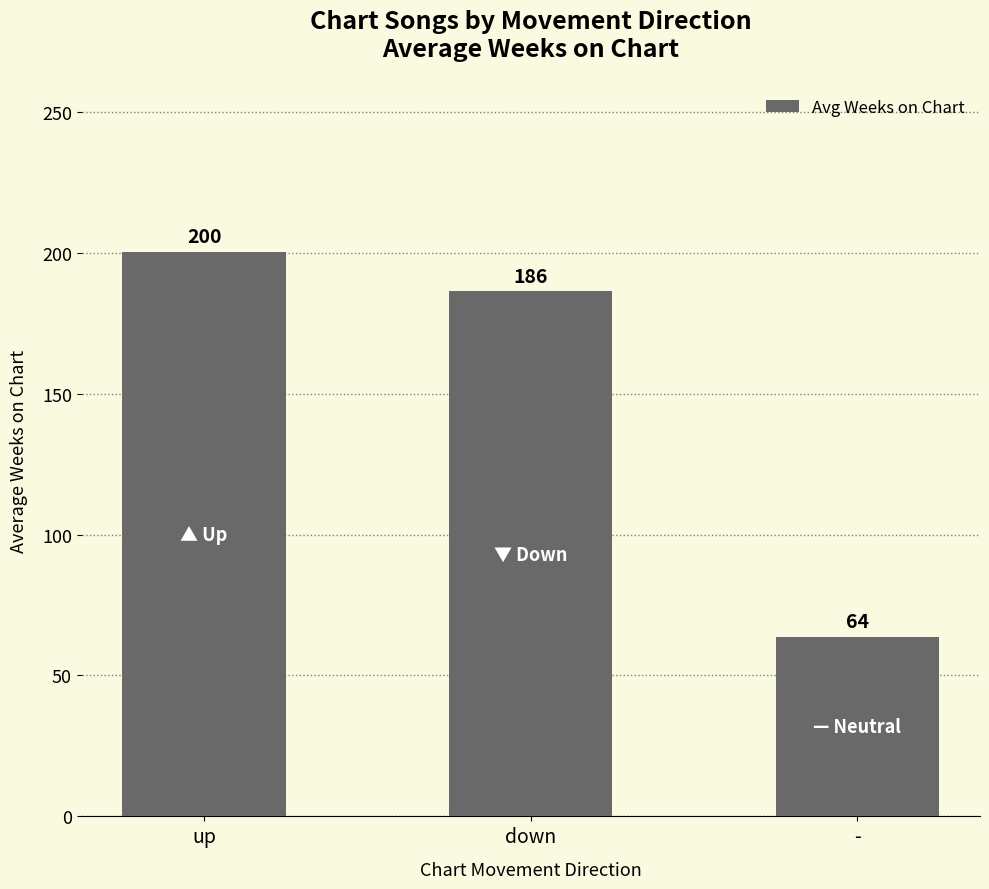

Rank the categories by value from lowest to highest.

-, down, up